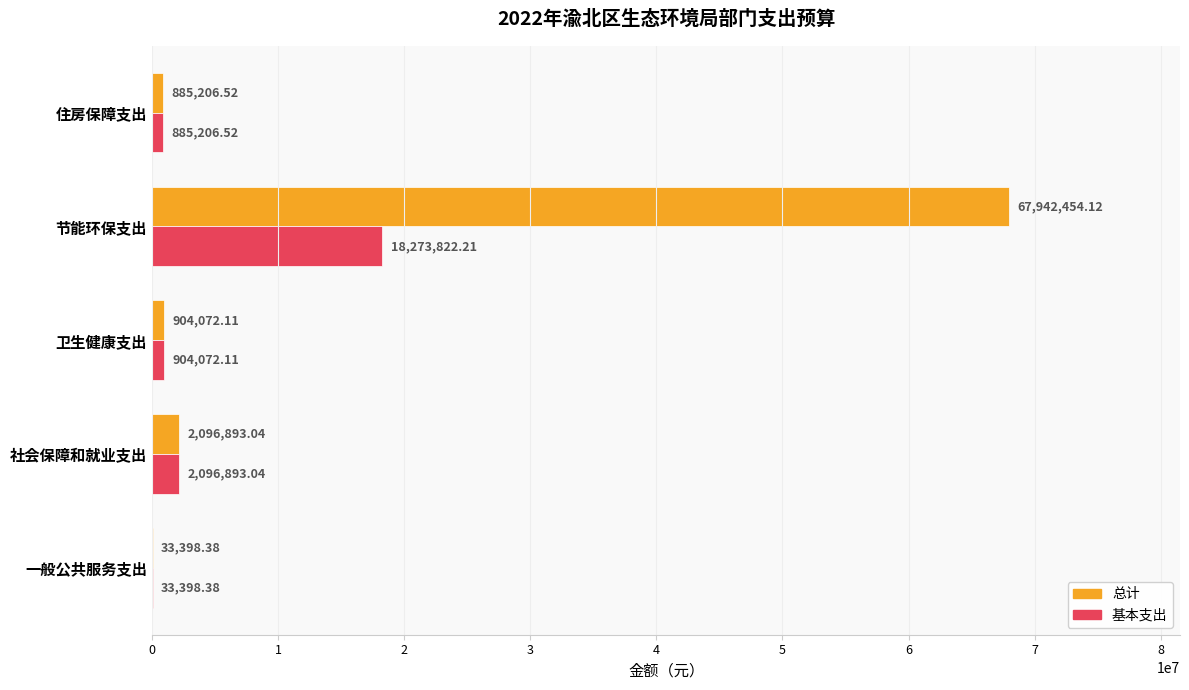

What is the sum of the 基本支出 values at 节能环保支出 and 一般公共服务支出?

18307220.6